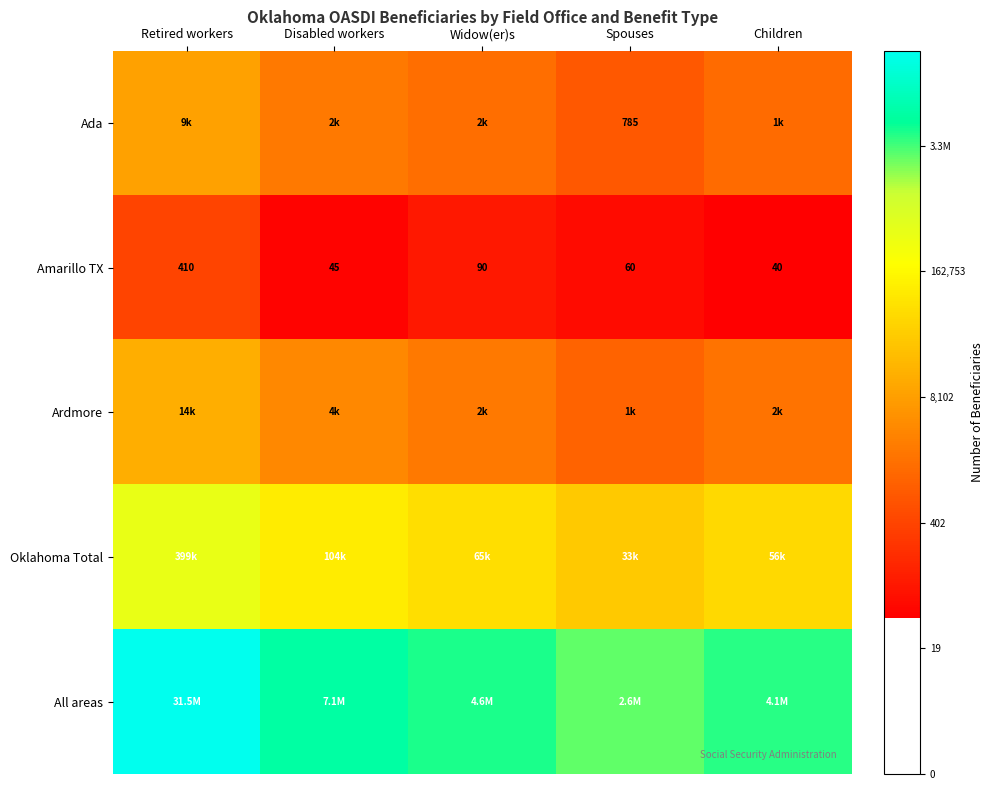

Which category has the lowest value across all series?

Children